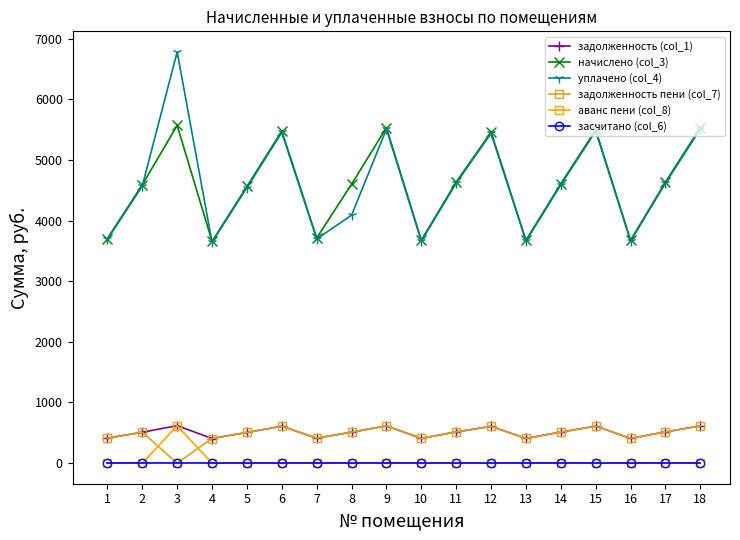

What is the spread (max minus min) of values at 14?

4607.7